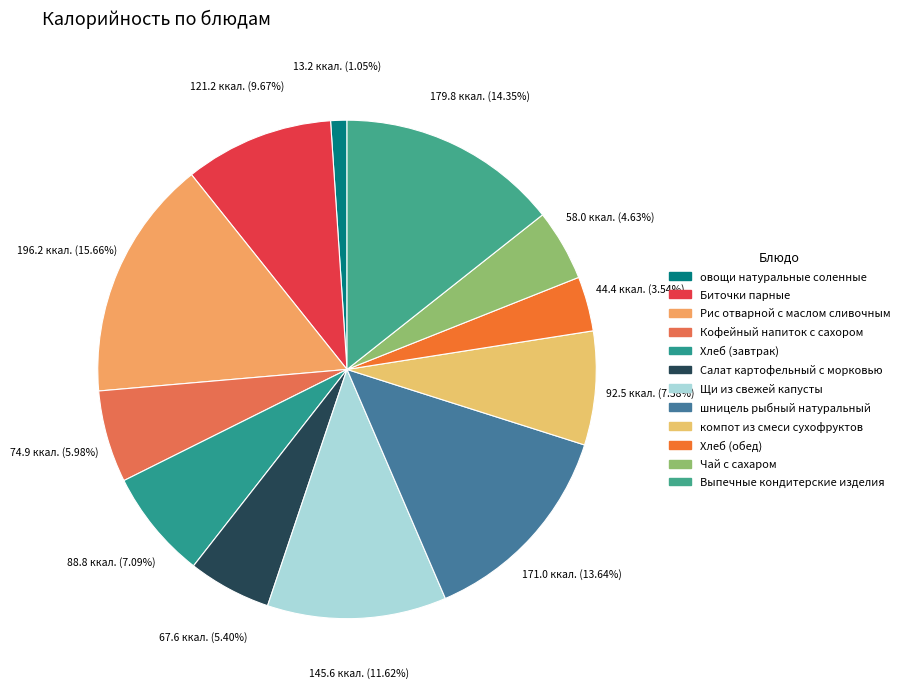

Does any single category account for the majority?

No